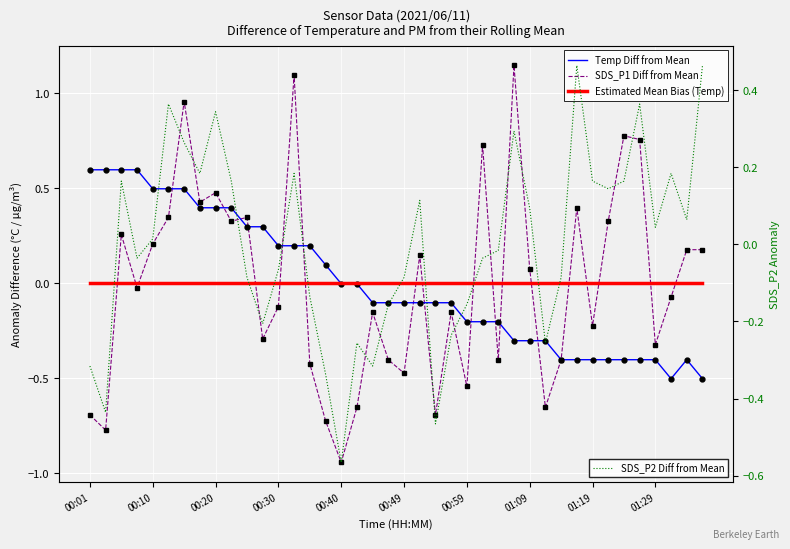

How many data points in Temp Diff from Mean are less than 0?

24